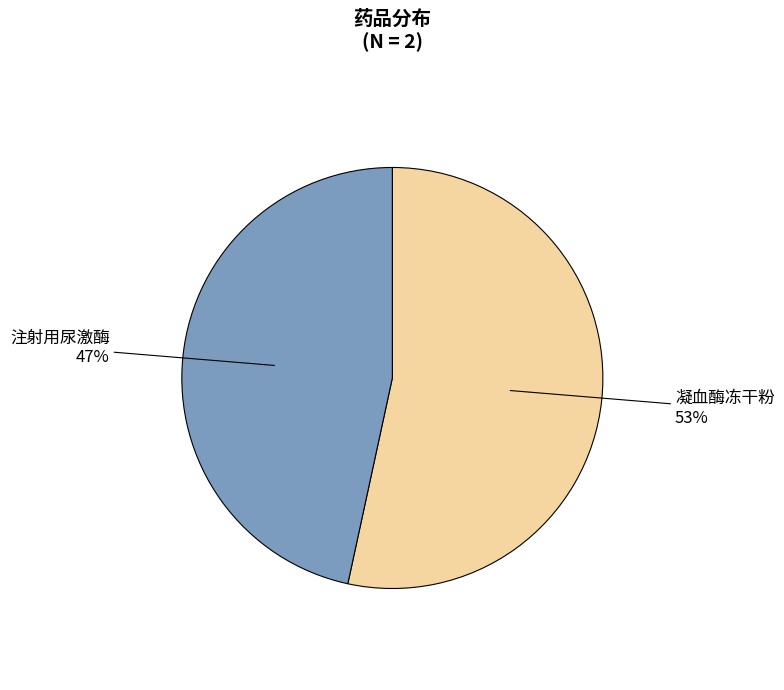

Is there any slice that represents more than half of the pie?

Yes